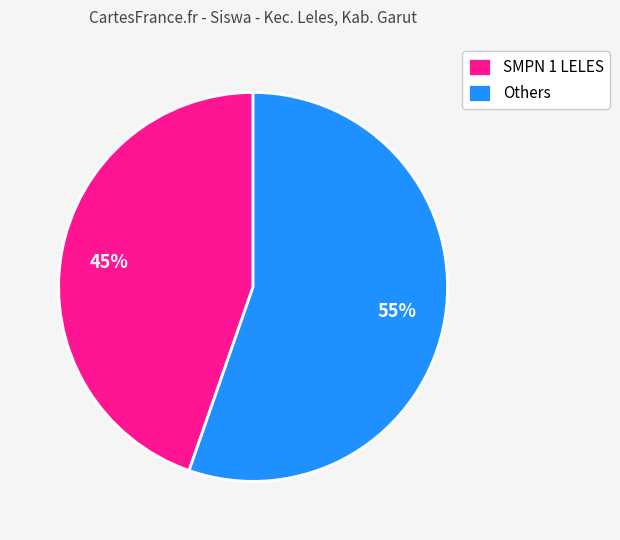

What is the smallest slice in the pie chart?

SMPN 1 LELES